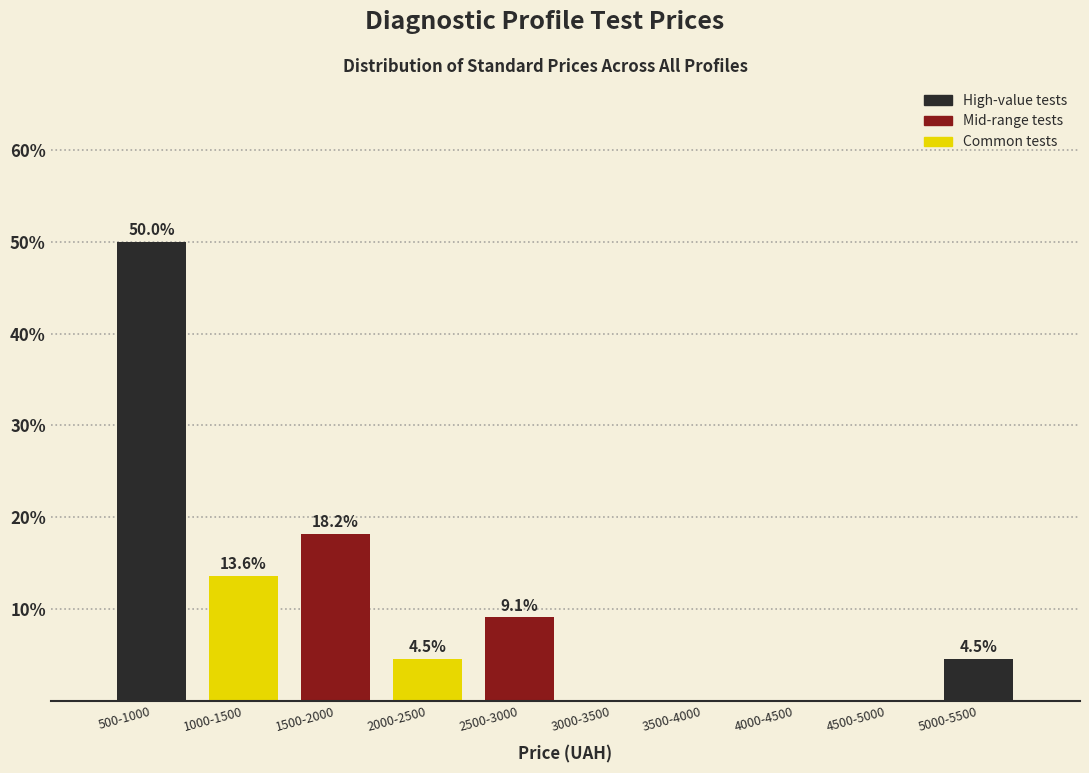

Reading left to right, list all the values displayed in this chart.

500-1000=50.0	1000-1500=13.6	1500-2000=18.2	2000-2500=4.5	2500-3000=9.1	3000-3500=0.0	3500-4000=0.0	4000-4500=0.0	4500-5000=0.0	5000-5500=4.5